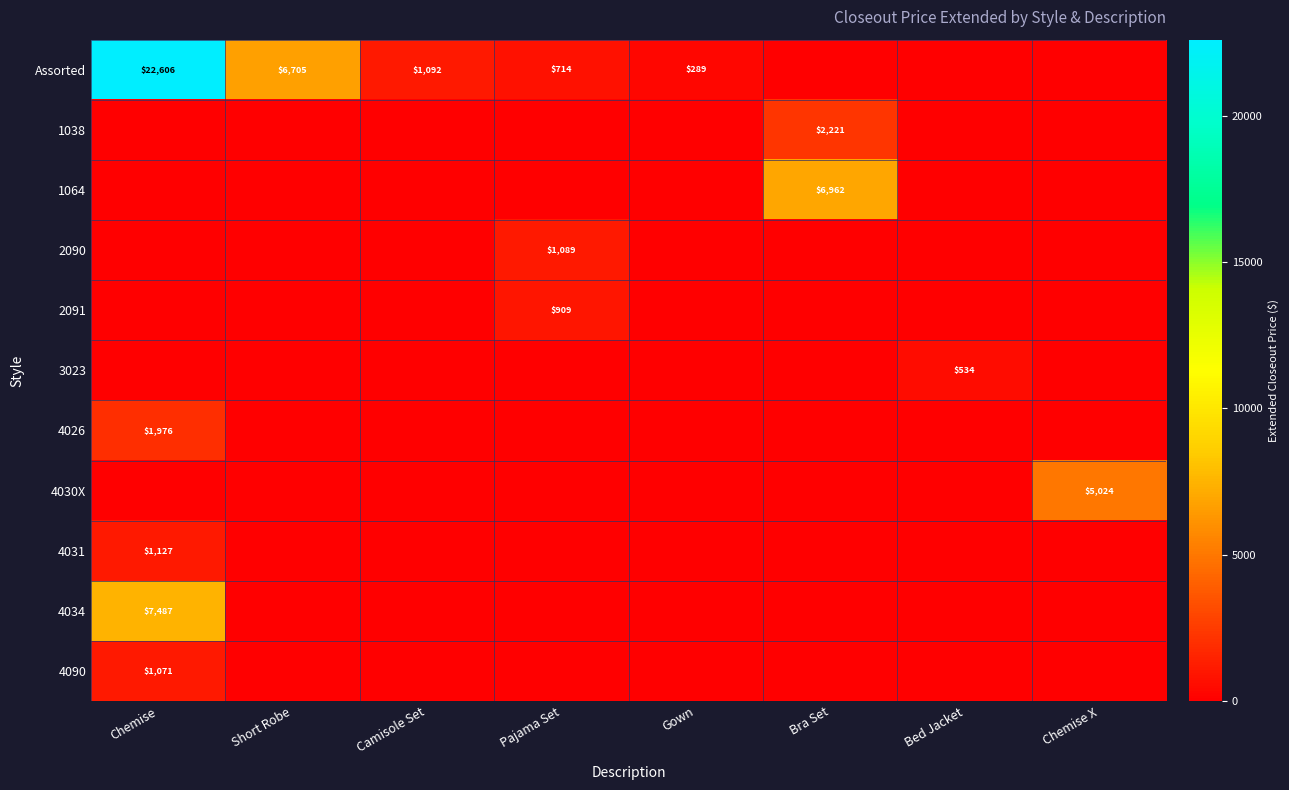

Is the value of 4034 at Chemise greater than the value of 4026 at Chemise?

Yes